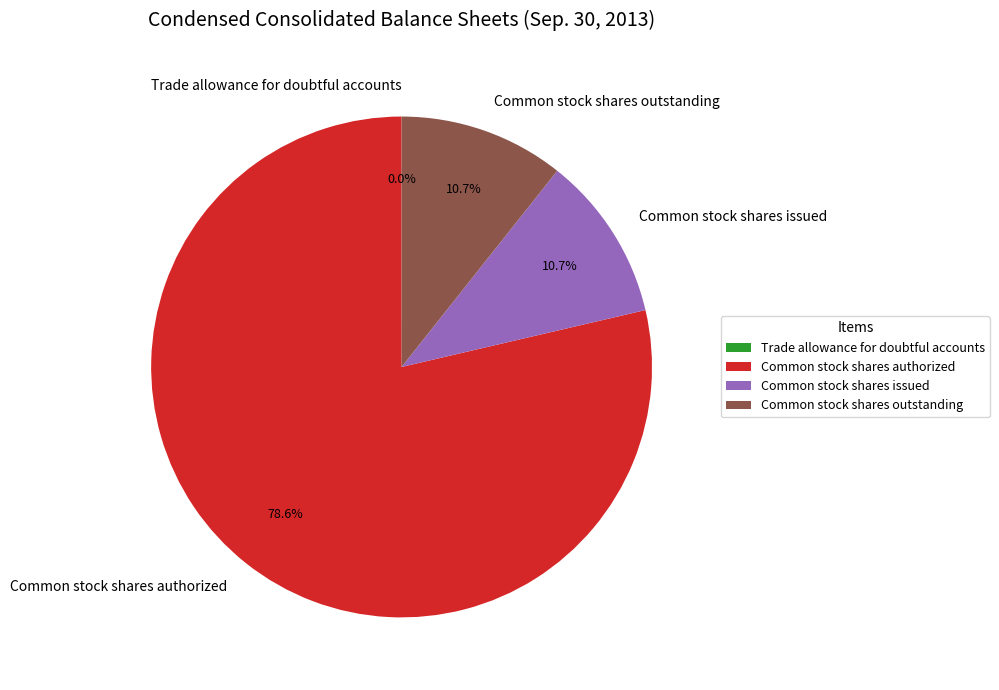

Is the sum of Common stock shares authorized and Common stock shares outstanding greater than half?

Yes